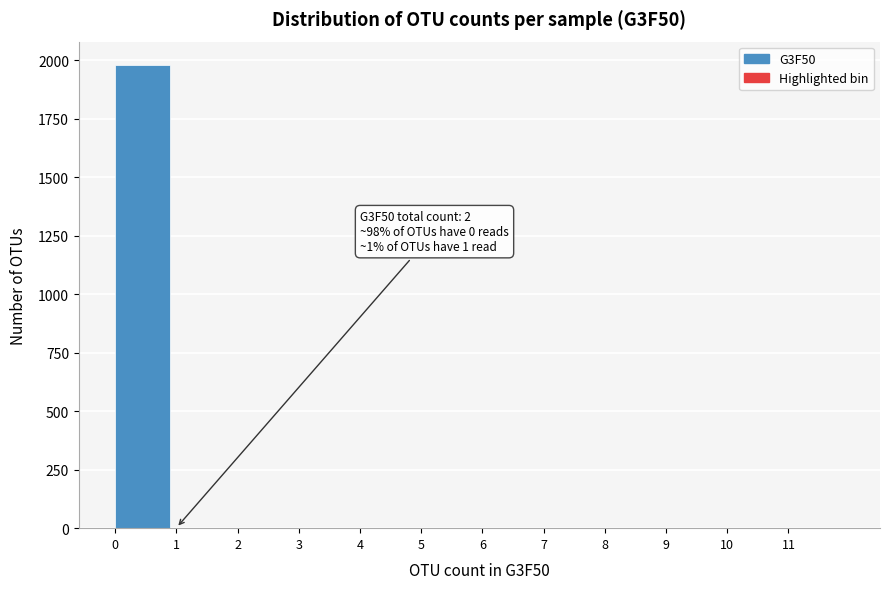

Over which range of the x-axis is the bar tallest?

0 to 1